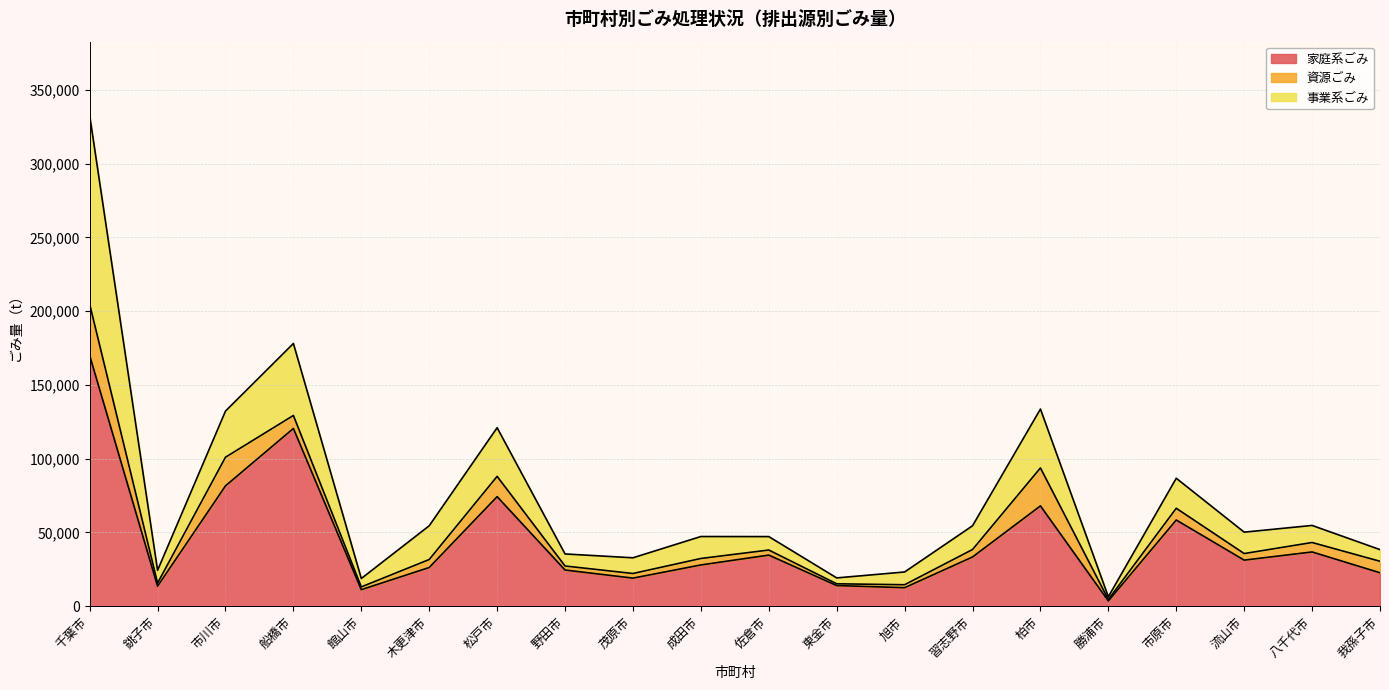

The value of 事業系ごみ at 館山市 is 5704. True or false?

True